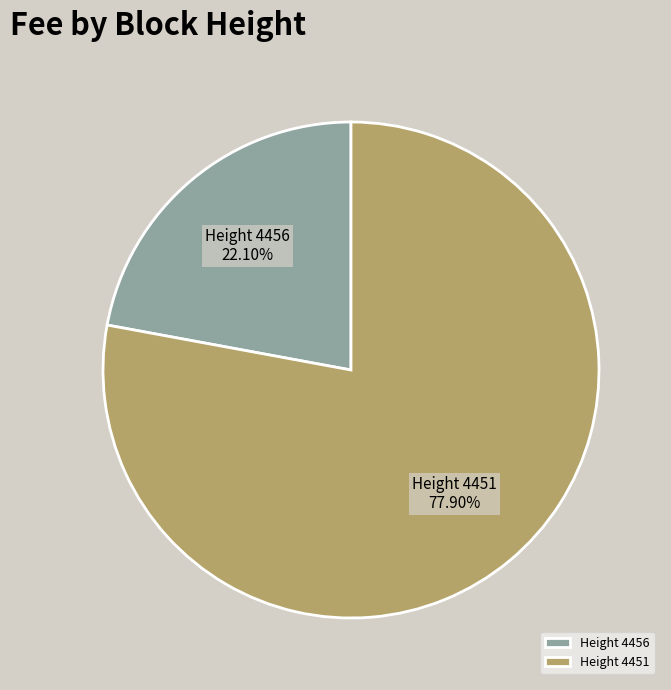

What is the ratio of the value at Height 4451 to the value at Height 4456?

3.5